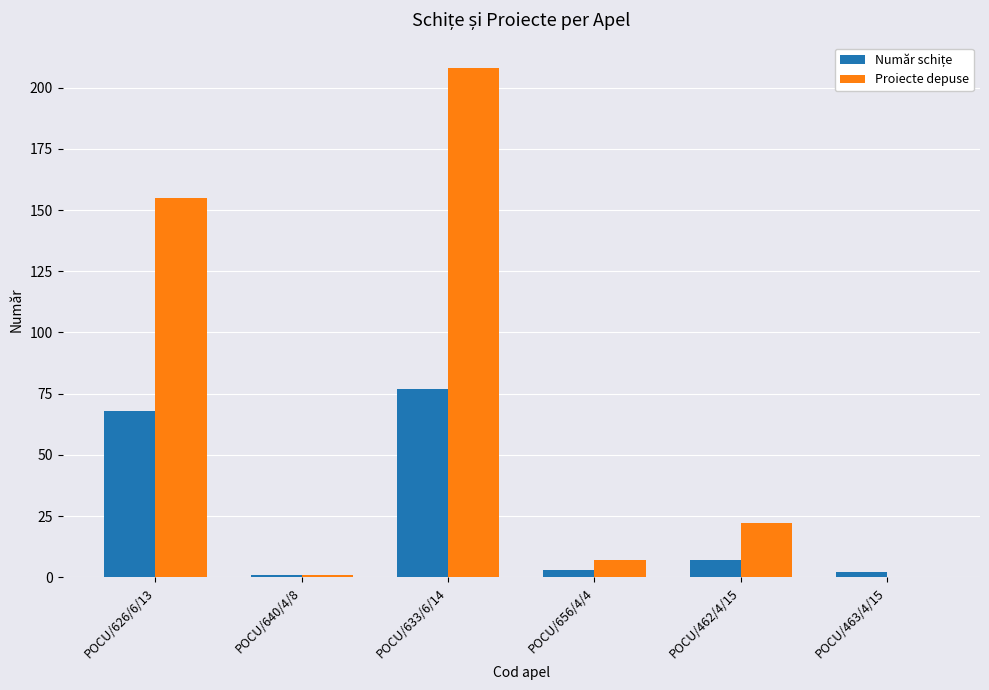

Which category has the highest value across all series?

POCU/633/6/14